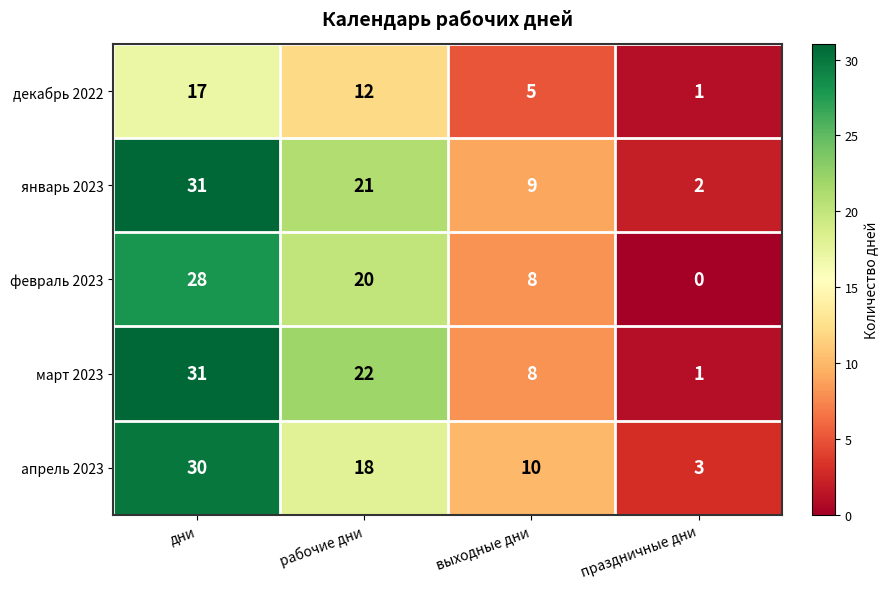

Count the number of categories in the chart.

4